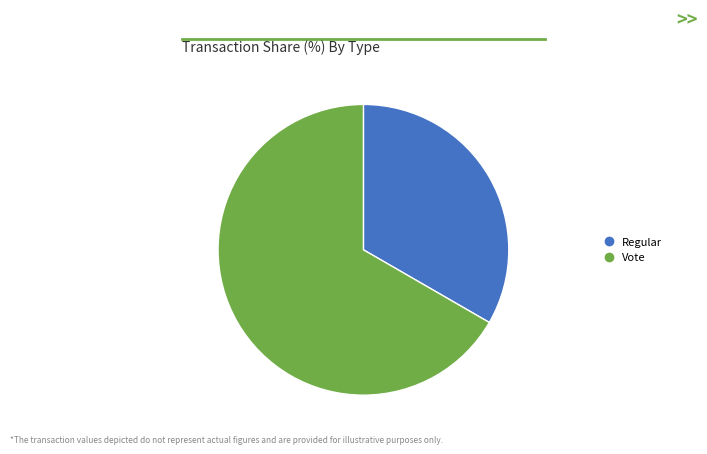

What is the ratio of the value at Regular to the value at Vote?

0.5